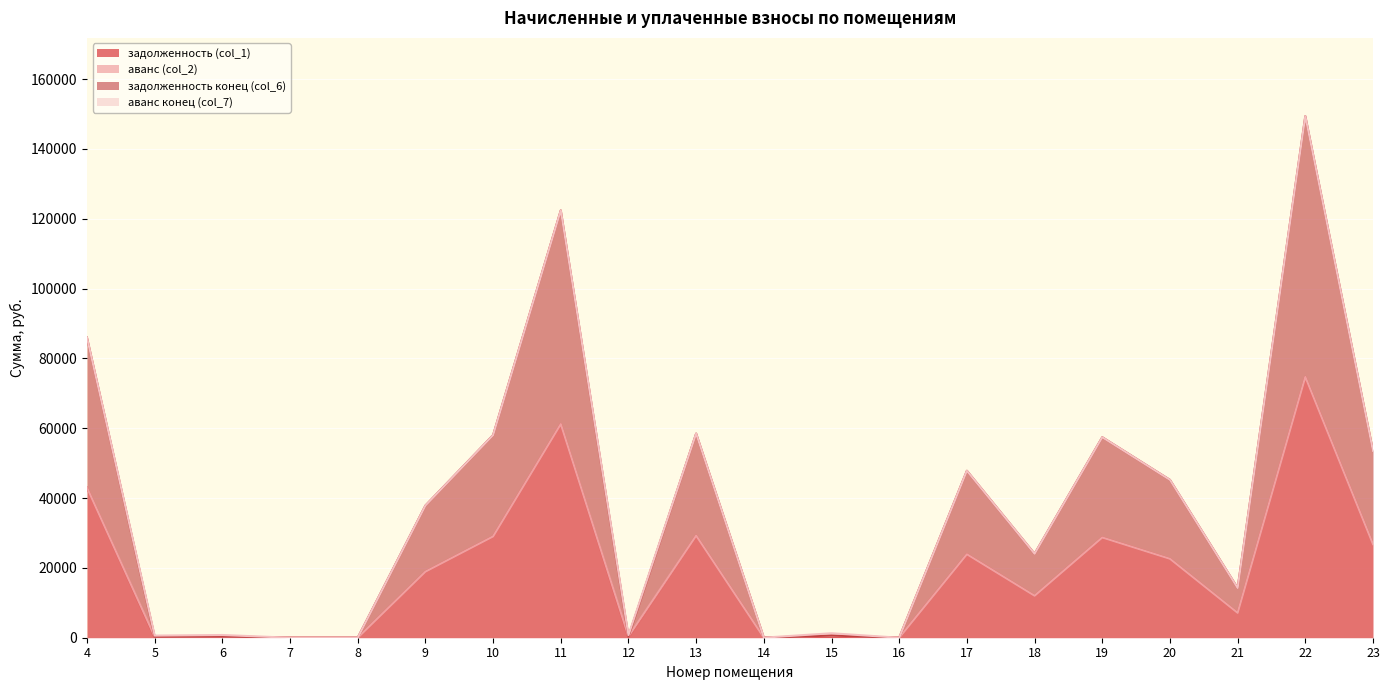

True or false: задолженность (col_1) and задолженность конец (col_6) intersect in this chart.

False